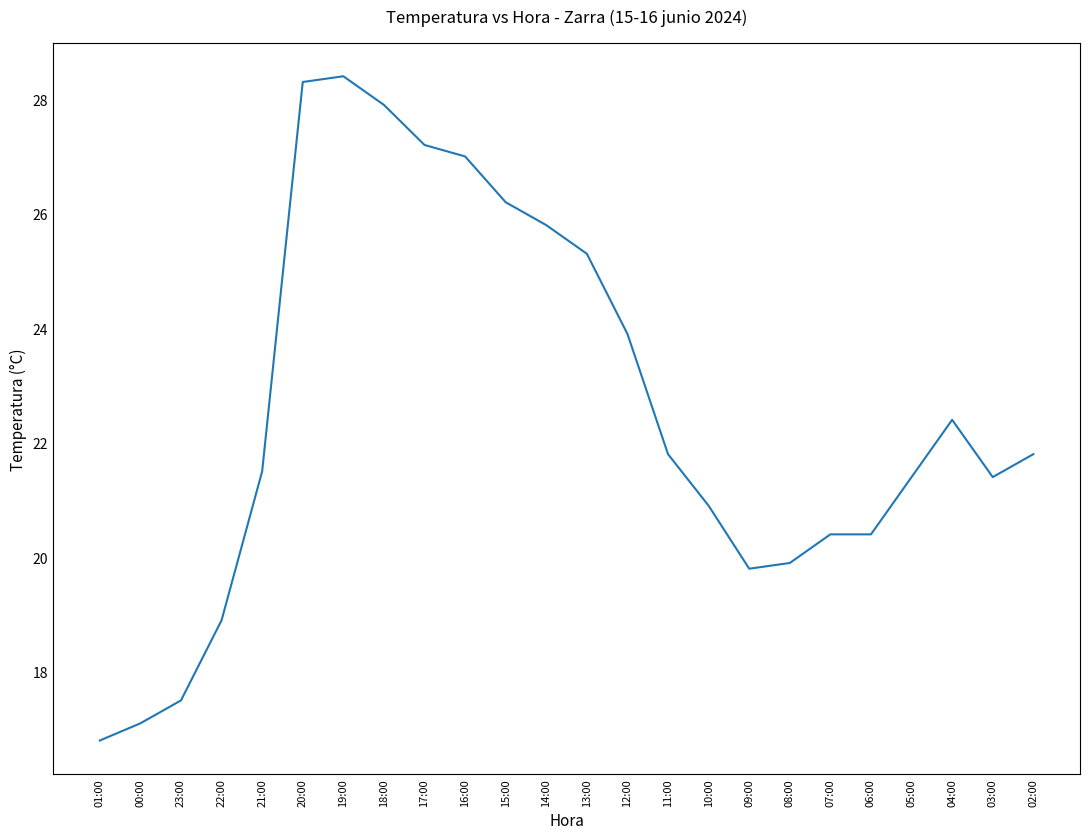

Reading left to right, what are all the values shown in this chart?

01:00=16.8	00:00=17.1	23:00=17.5	22:00=18.9	21:00=21.5	20:00=28.3	19:00=28.4	18:00=27.9	17:00=27.2	16:00=27.0	15:00=26.2	14:00=25.8	13:00=25.3	12:00=23.9	11:00=21.8	10:00=20.9	09:00=19.8	08:00=19.9	07:00=20.4	06:00=20.4	05:00=21.4	04:00=22.4	03:00=21.4	02:00=21.8